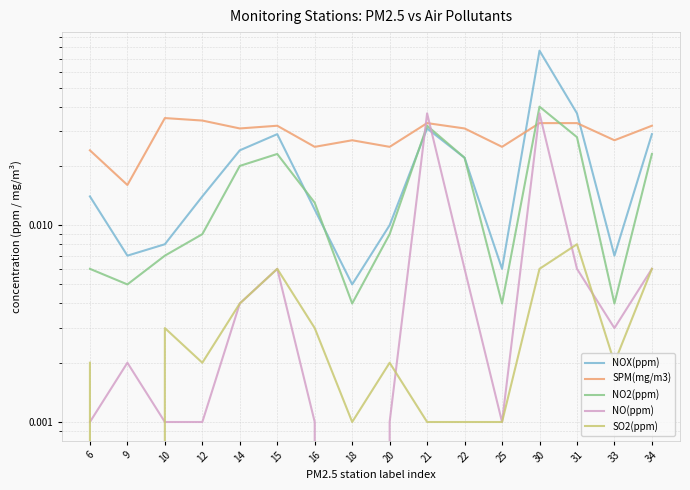

Is it true that NO(ppm) equals 0.0 at 16?

False